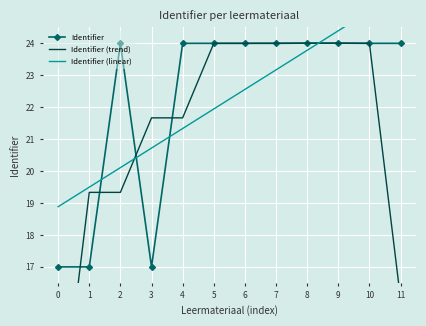

What is the minimum value for Identifier (linear)?

18.9